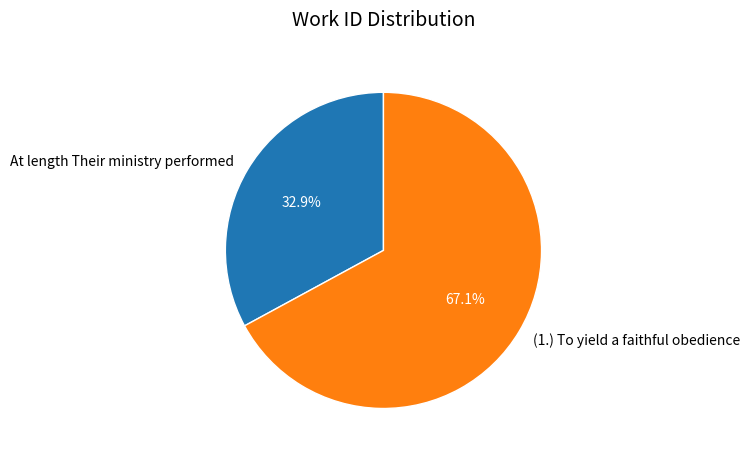

Which has a higher value, (1.) To yield a faithful obedience or At length Their ministry performed?

(1.) To yield a faithful obedience